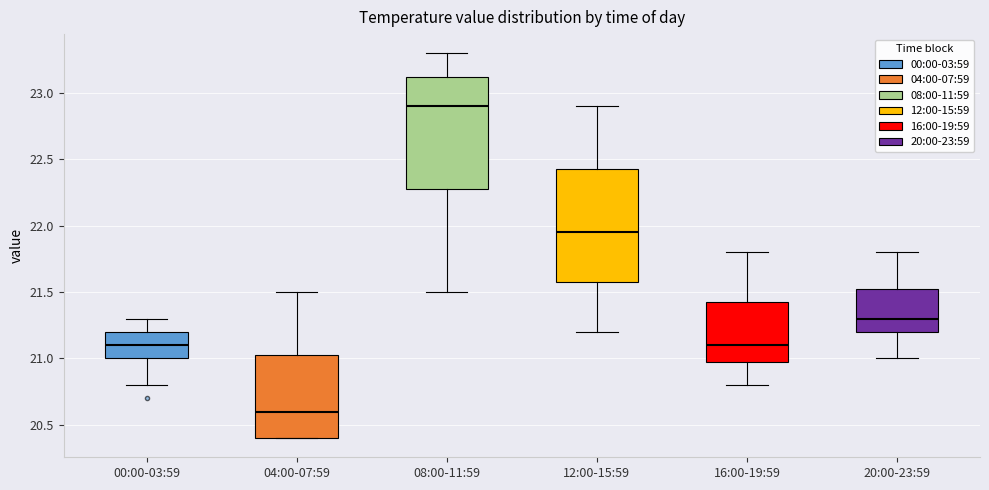

Where does the upper whisker of the box for 04:00-07:59 end on the y-axis? The values are not printed on the chart, so give them approximately, as read against the axis.

21.50